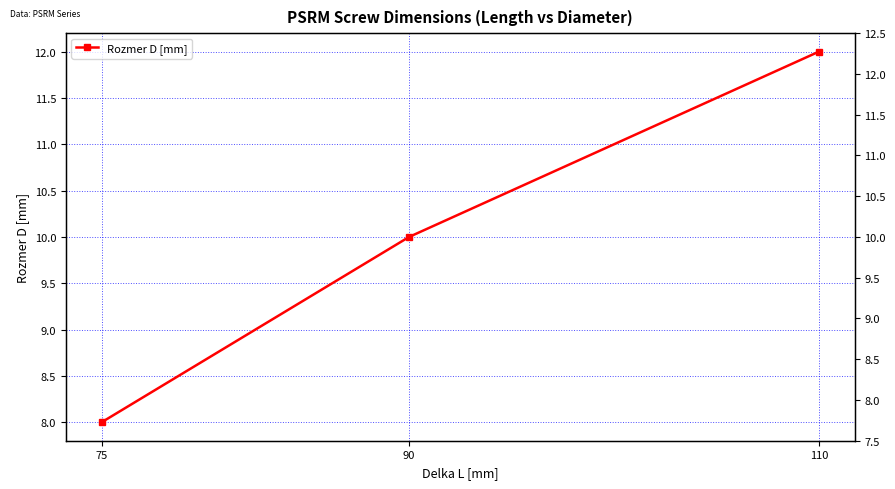

What is the ratio of the value at 90 to the value at 110?

0.8